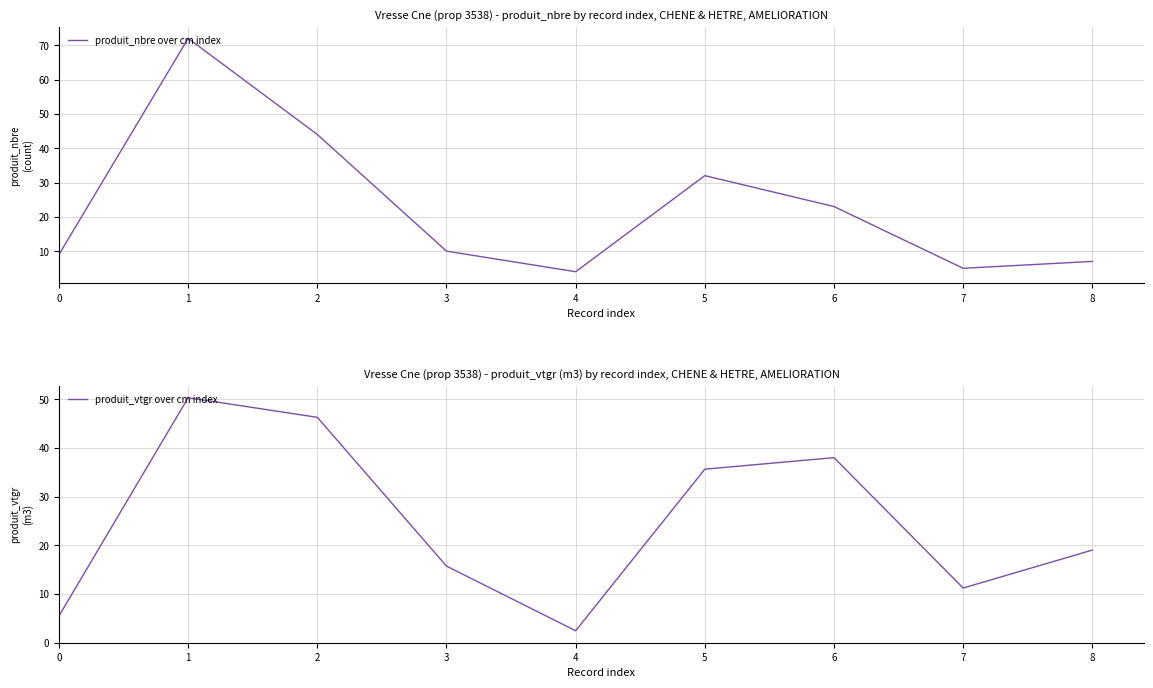

Rank the series at 0 from highest to lowest value.

produit_nbre over cm index, produit_vtgr over cm index